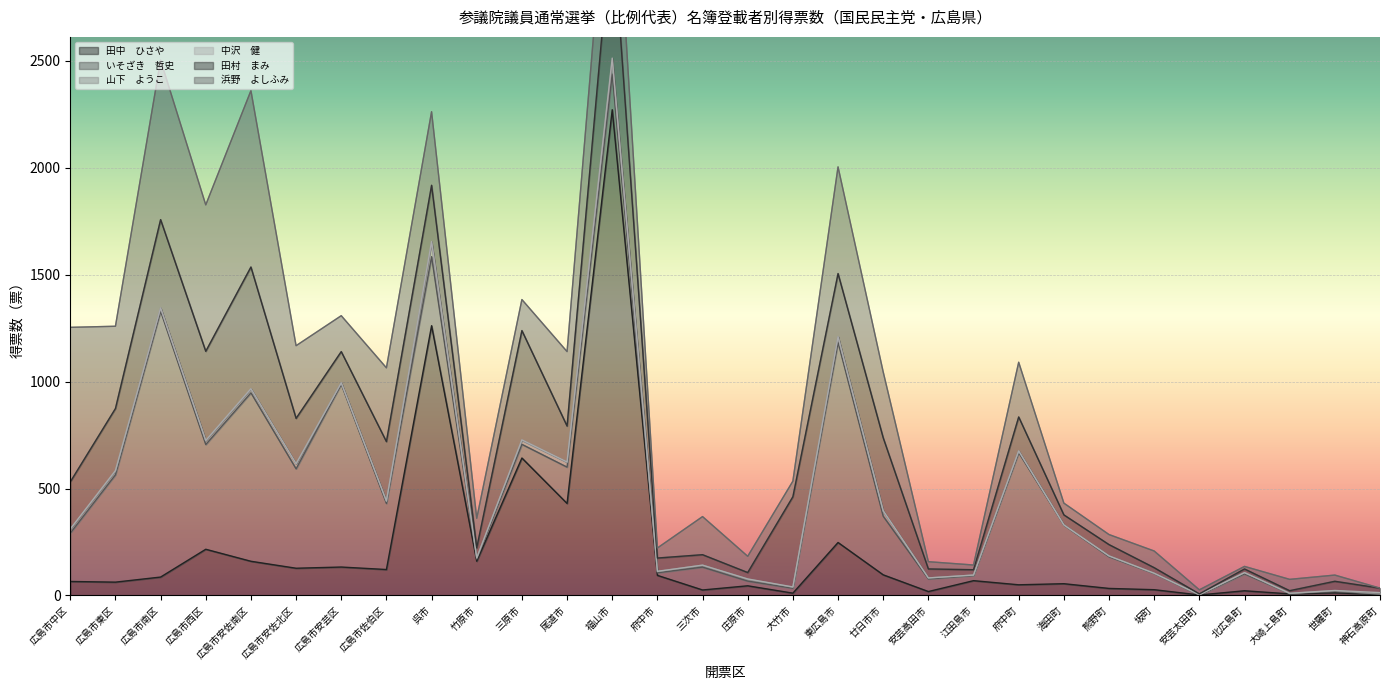

What is the difference between the maximum and minimum values in the 中沢　健 series?

12.0